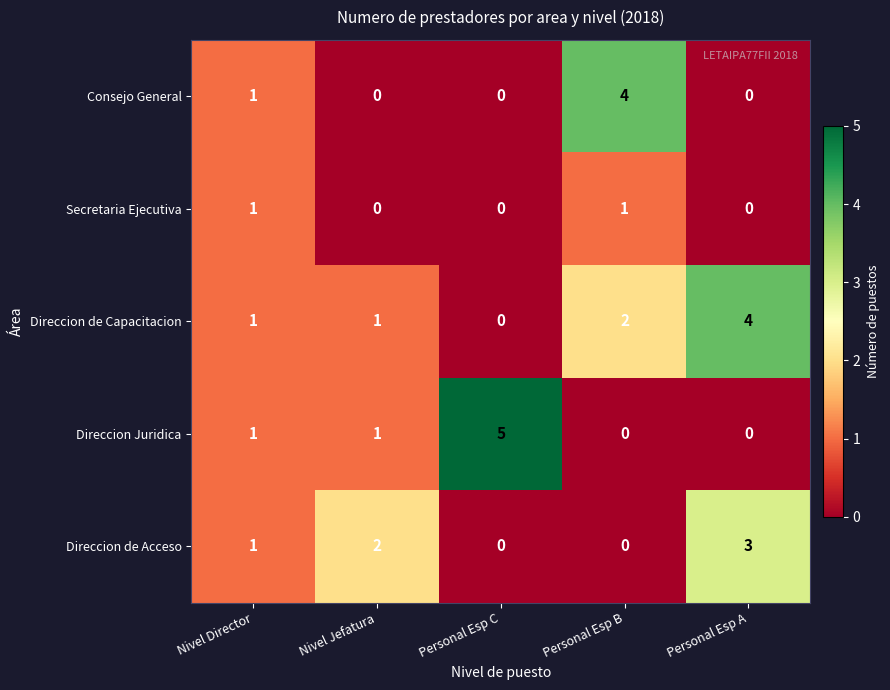

Reading left to right, extract all data points from this chart.

Consejo General: Nivel Director=1	Nivel Jefatura=0	Personal Esp C=0	Personal Esp B=4	Personal Esp A=0
Secretaria Ejecutiva: Nivel Director=1	Nivel Jefatura=0	Personal Esp C=0	Personal Esp B=1	Personal Esp A=0
Direccion de Capacitacion: Nivel Director=1	Nivel Jefatura=1	Personal Esp C=0	Personal Esp B=2	Personal Esp A=4
Direccion Juridica: Nivel Director=1	Nivel Jefatura=1	Personal Esp C=5	Personal Esp B=0	Personal Esp A=0
Direccion de Acceso: Nivel Director=1	Nivel Jefatura=2	Personal Esp C=0	Personal Esp B=0	Personal Esp A=3